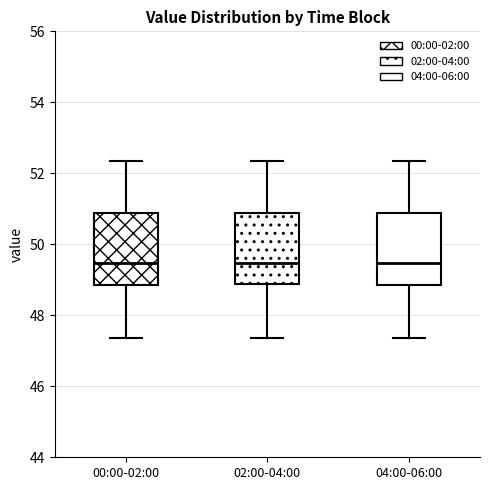

Reading left to right, read every box against the y-axis: the position of its median line, the range the box covers, and the ends of its whiskers. The values are not printed on the chart, so give them approximately, as read against the axis.

00:00-02:00: median 49.4, box 48.8 to 50.8, whiskers 47.4 to 52.4
02:00-04:00: median 49.4, box 48.8 to 50.8, whiskers 47.4 to 52.4
04:00-06:00: median 49.4, box 48.8 to 50.8, whiskers 47.4 to 52.4